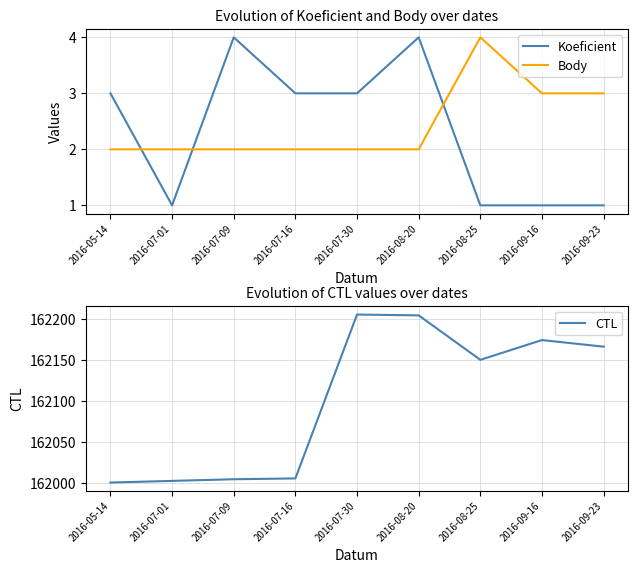

The Koeficient series shows 4 at 2016-08-20. True or false?

True